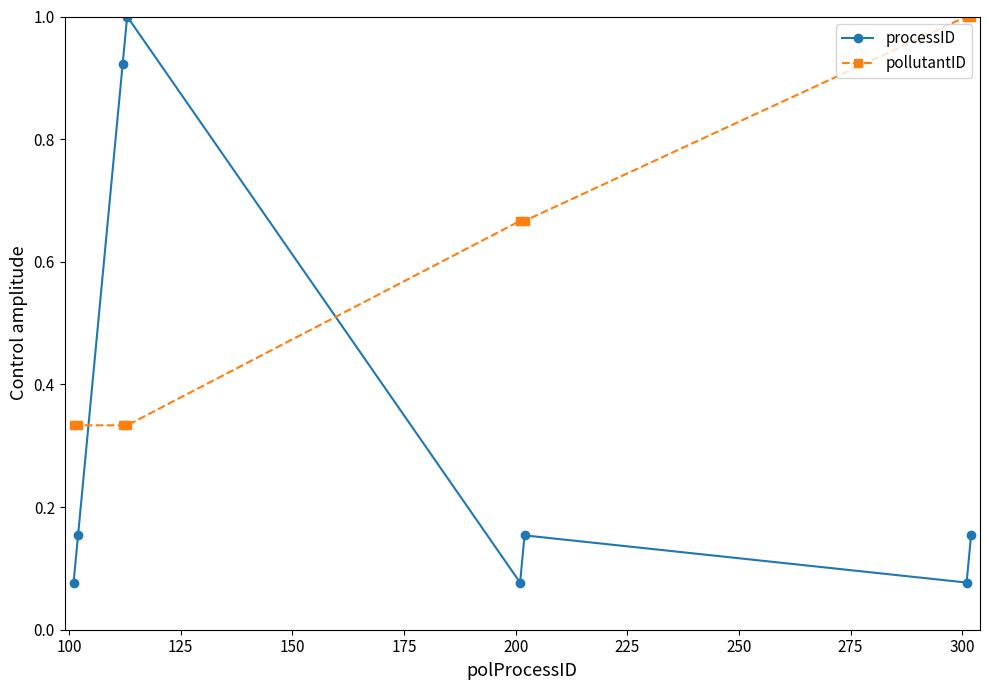

How many lines are shown in the chart?

2